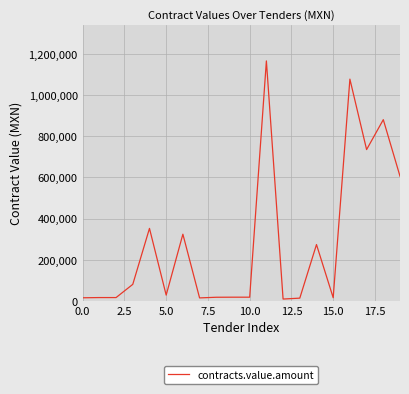

Does the chart display data point markers on the line(s)?

No